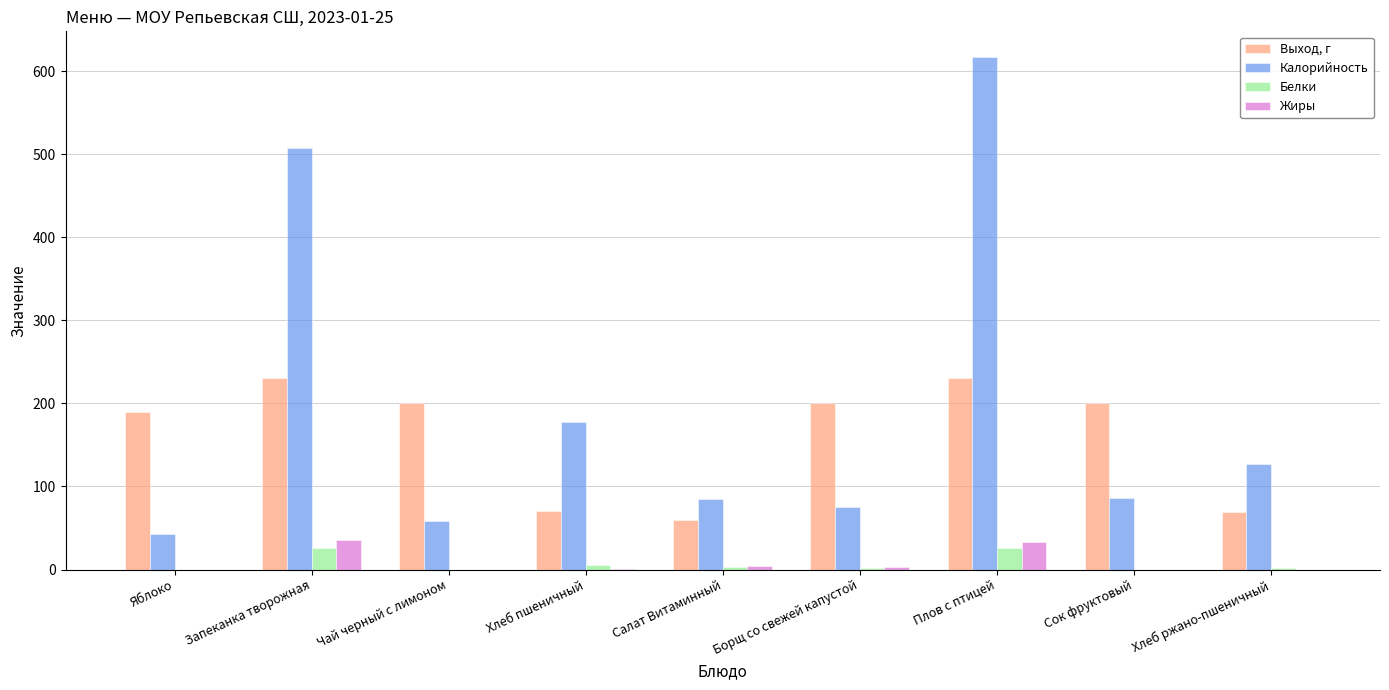

What is the approximate value of Калорийность at Сок фруктовый?

86